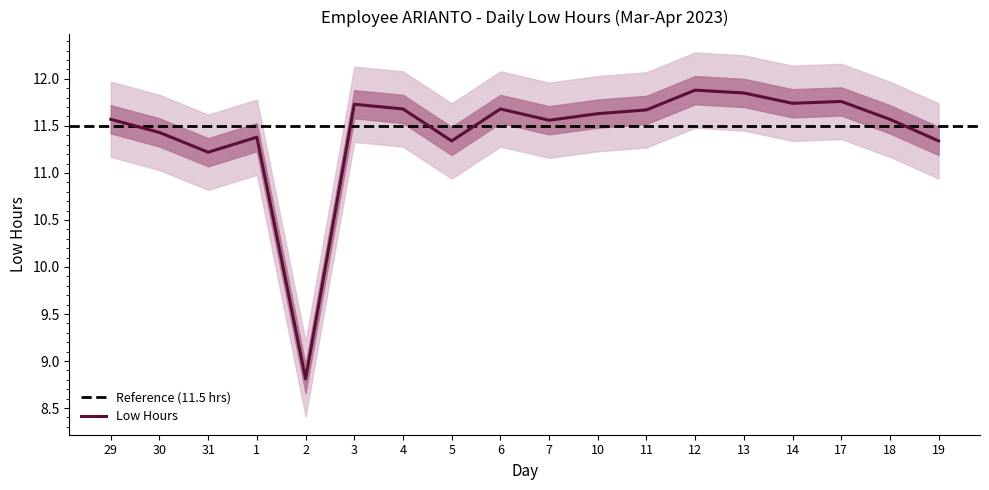

Reading left to right, transcribe all the data shown in this chart.

11.6	11.4	11.2	11.4	8.8	11.7	11.7	11.3	11.7	11.6	11.6	11.7	11.9	11.8	11.7	11.8	11.6	11.3